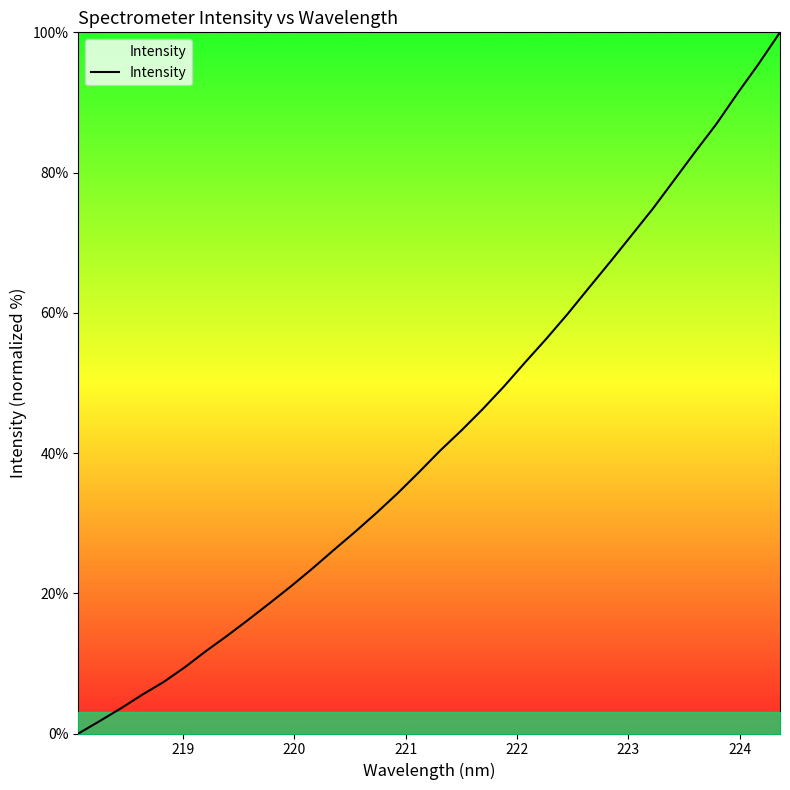

What is the difference between the maximum and minimum values?

100.0